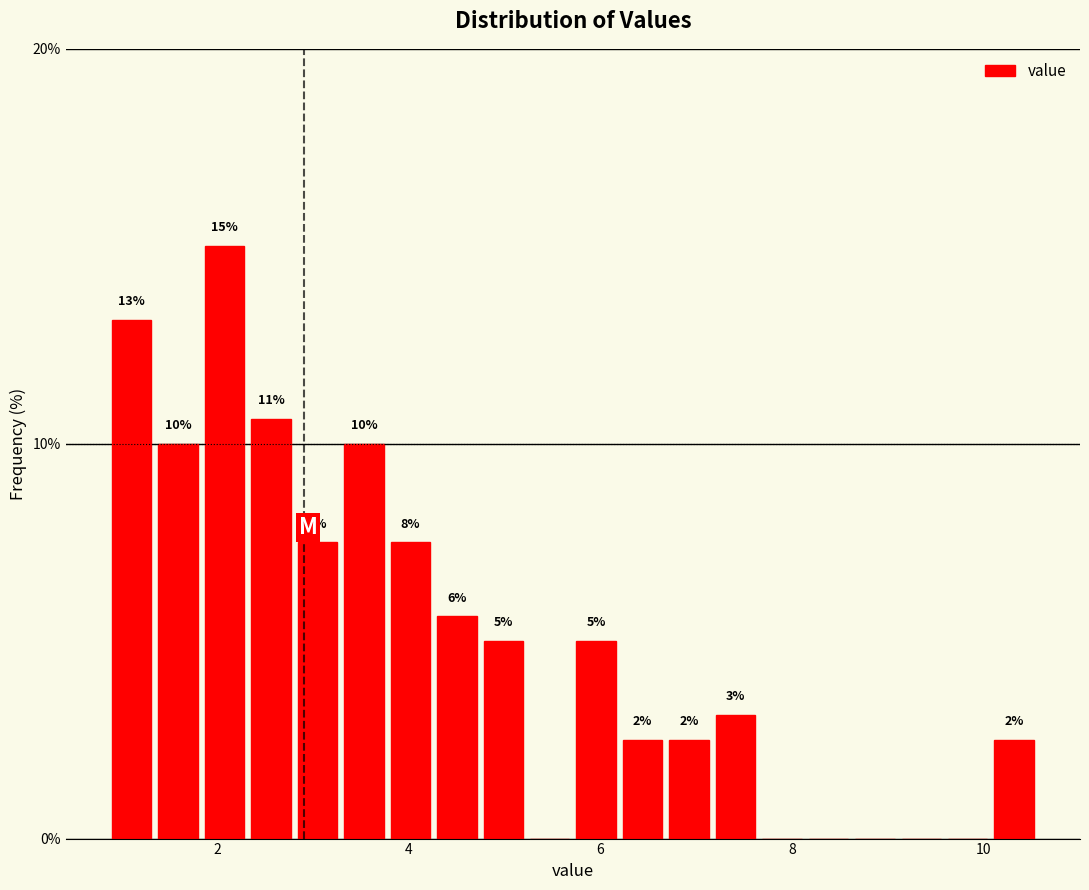

Read against the x-axis, roughly where is the centre of the tallest bar?

2.0